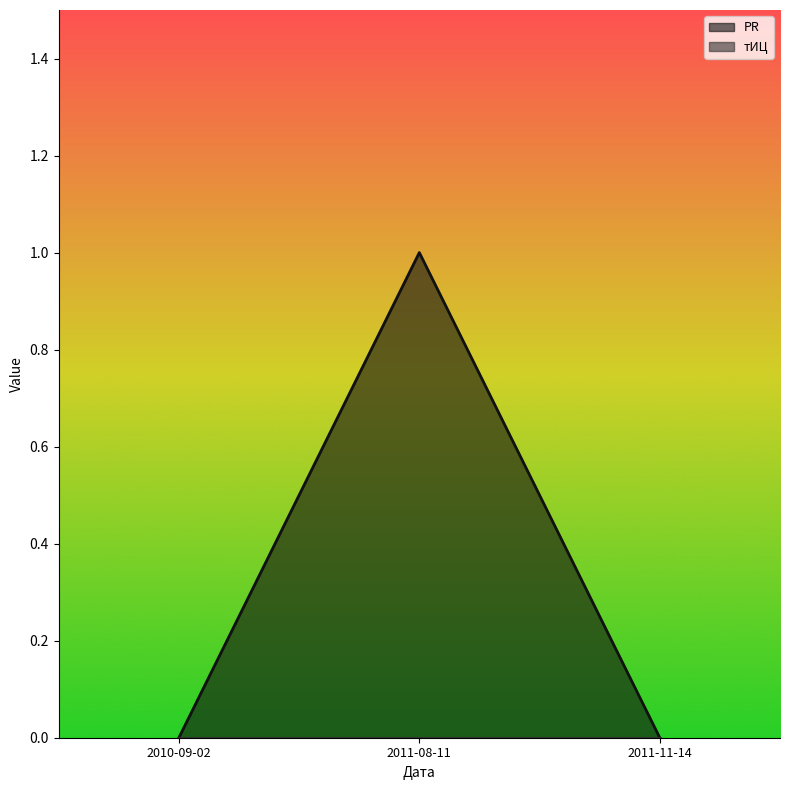

The chart shows a value of 0 at 2011-11-14. True or false?

False